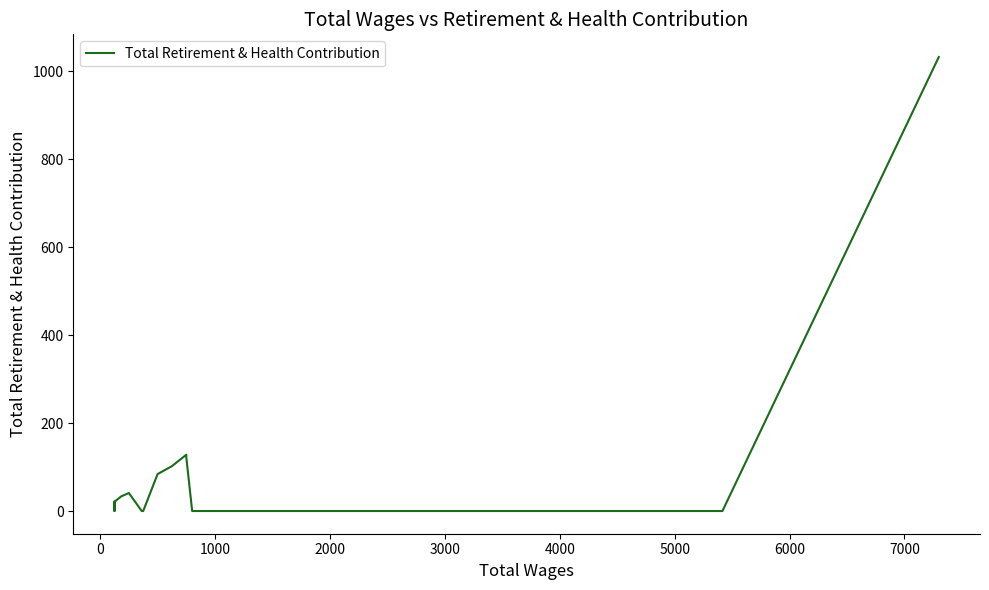

How many interior local valleys (lower than both neighbors) does the data have?

1